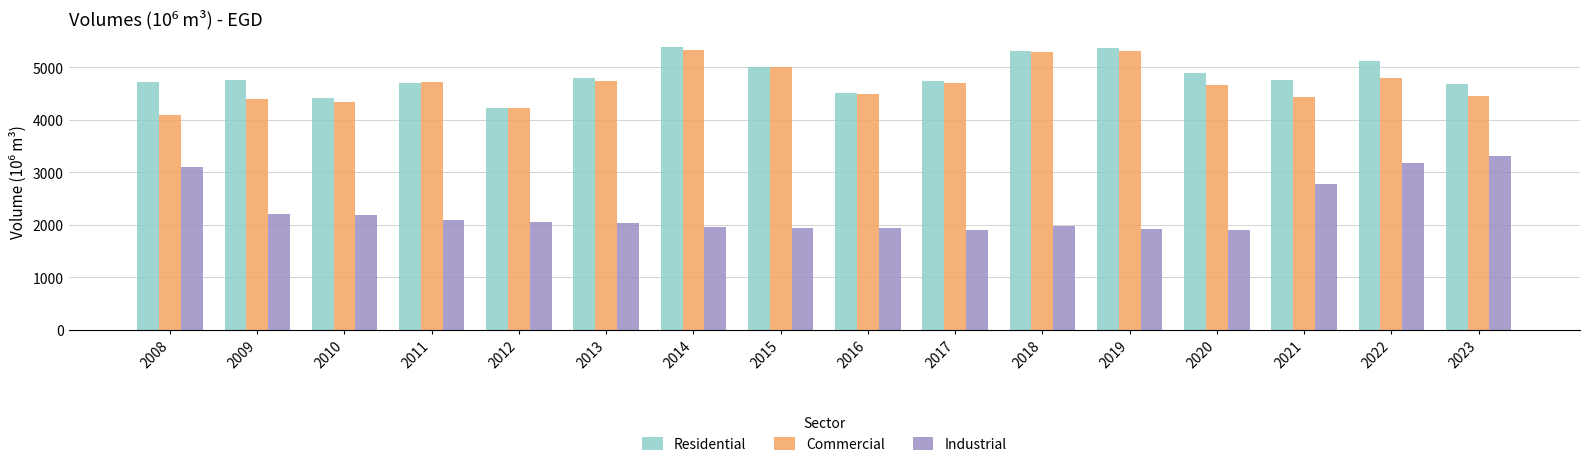

How many bars are there in total?

48